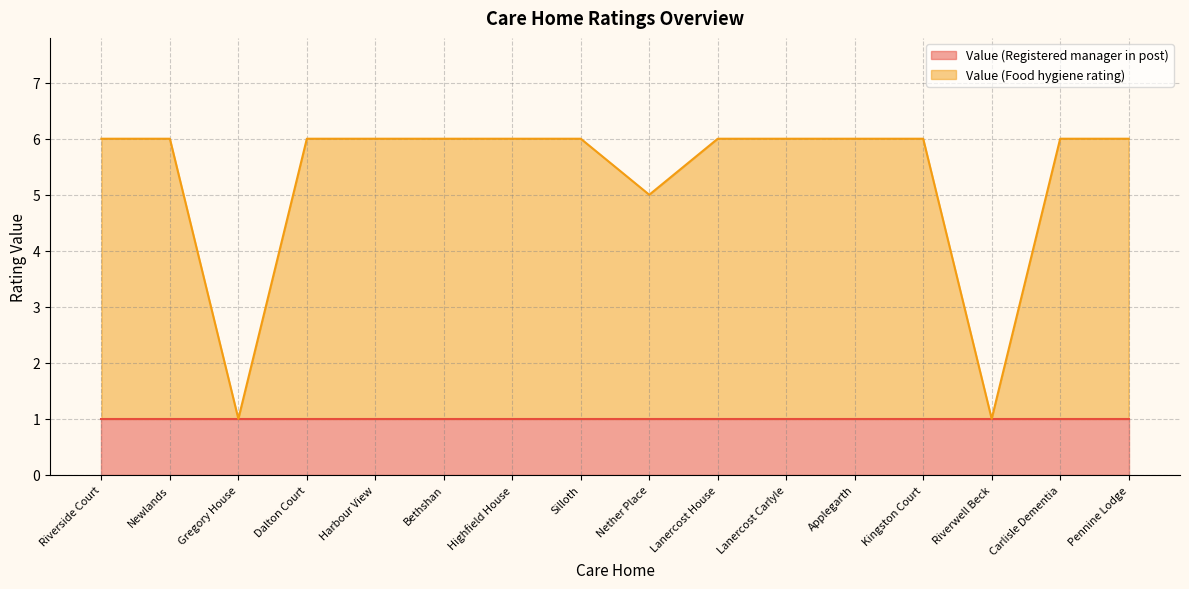

Where is the first local minimum?

Gregory House